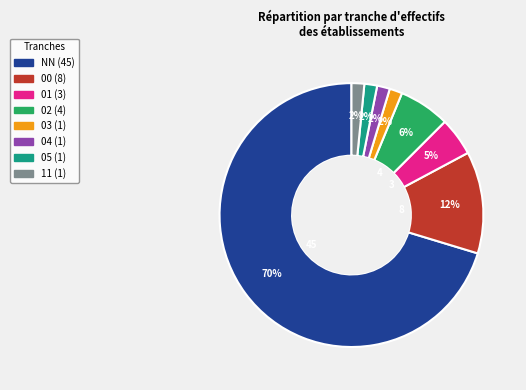

How many segments does this pie chart have?

8